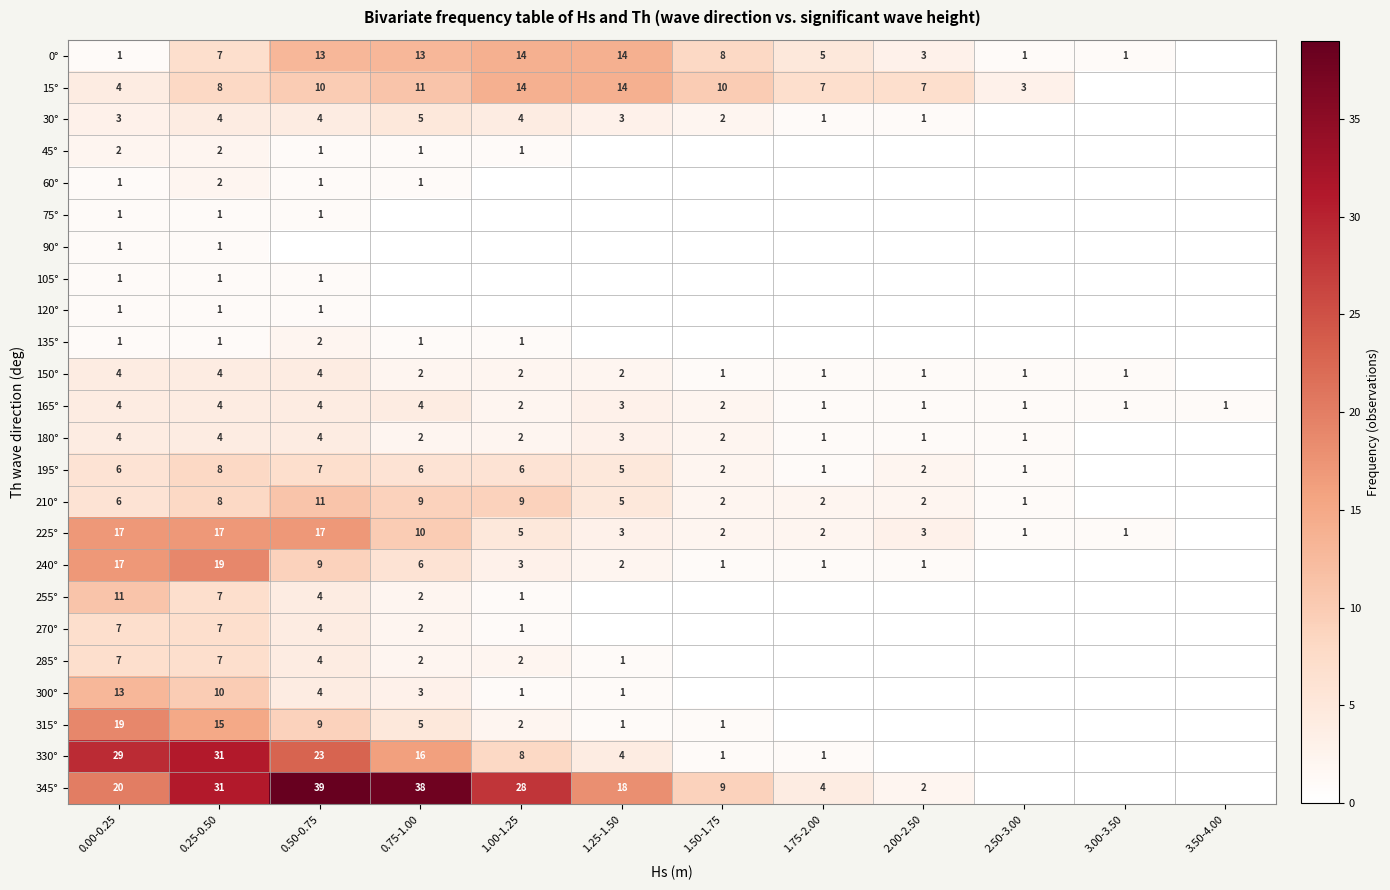

The 300° series shows 1 at 1.25-1.50. True or false?

True